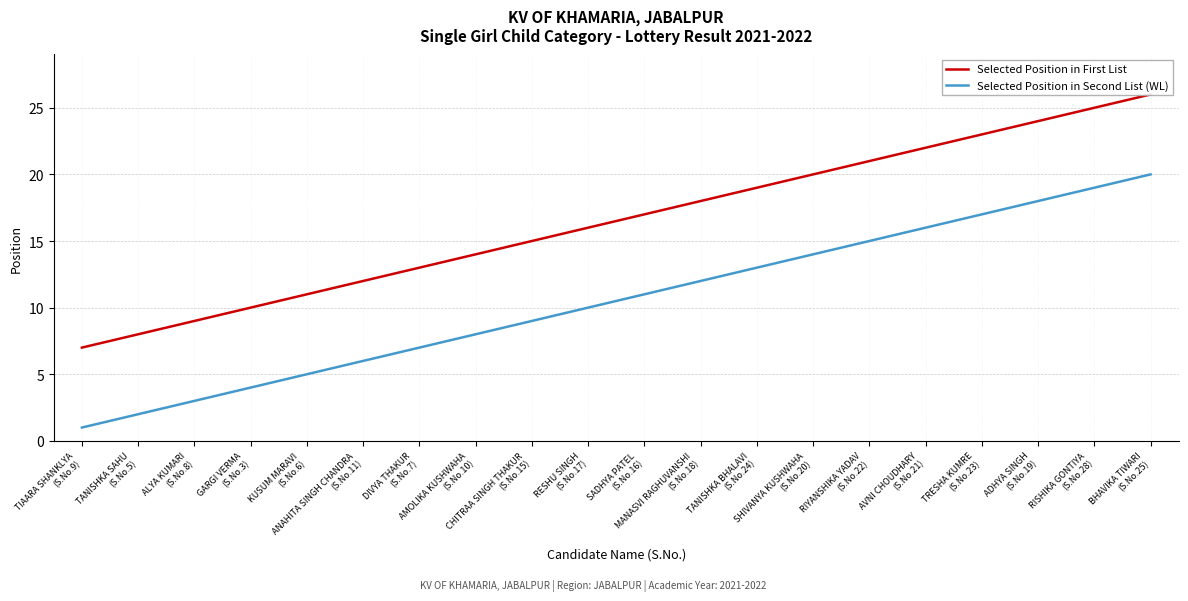

What is the average value of the Selected Position in First List series?

16